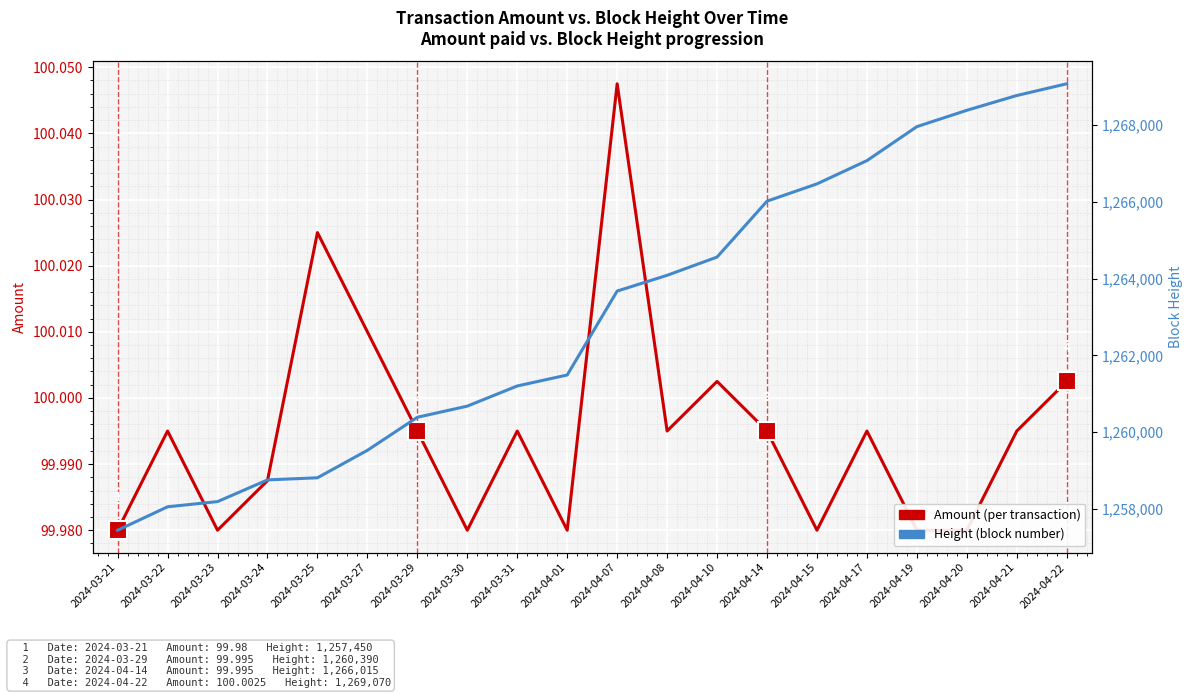

What is the spread (max minus min) of values at 2024-03-30?

1260580.0